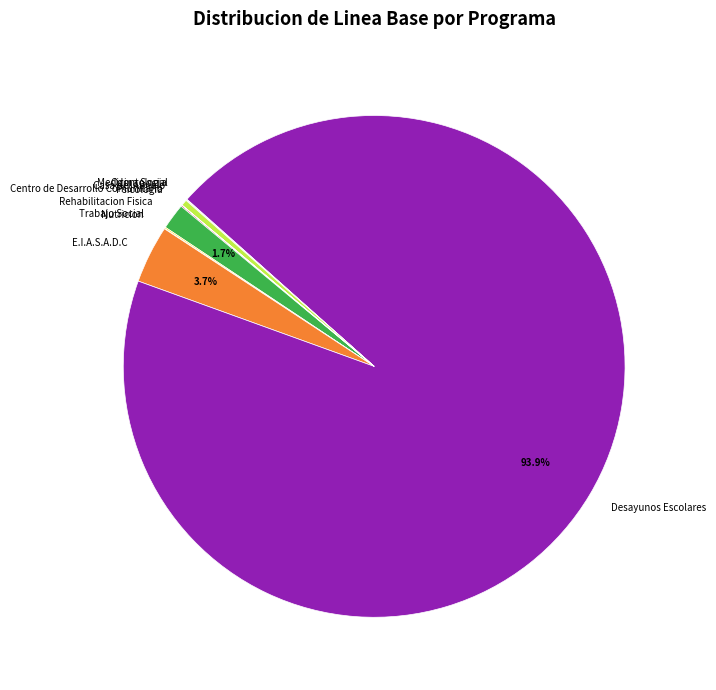

To the nearest percent, what is the difference between the largest and smallest slice percentages?

94%